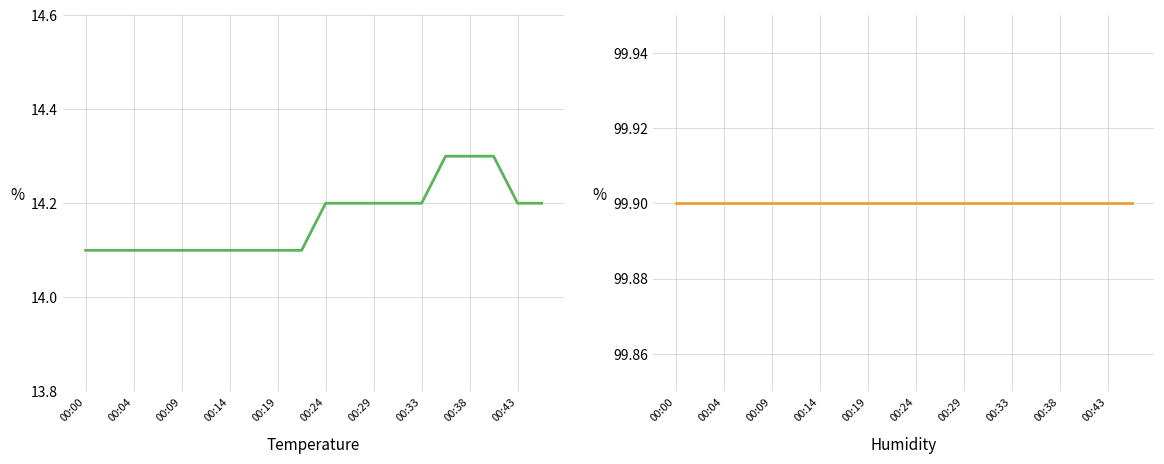

What is the value of the Humidity point at the 7th from the left?

99.9